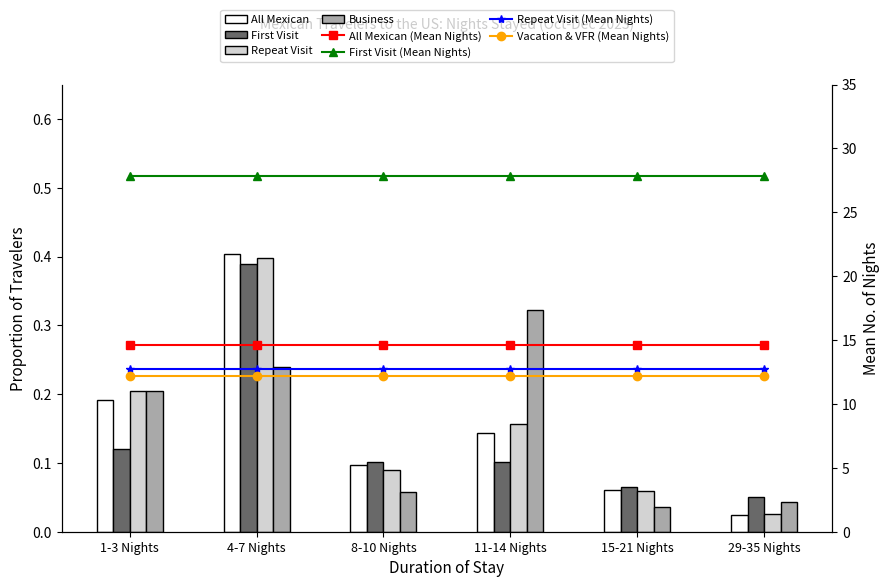

What is the label of the 5th bar from the left?

15-21 Nights